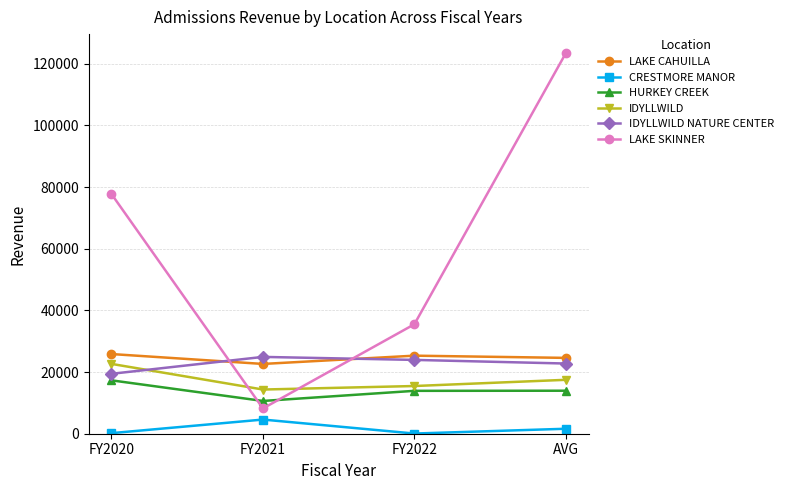

At how many categories does at least one series exceed 110961?

1